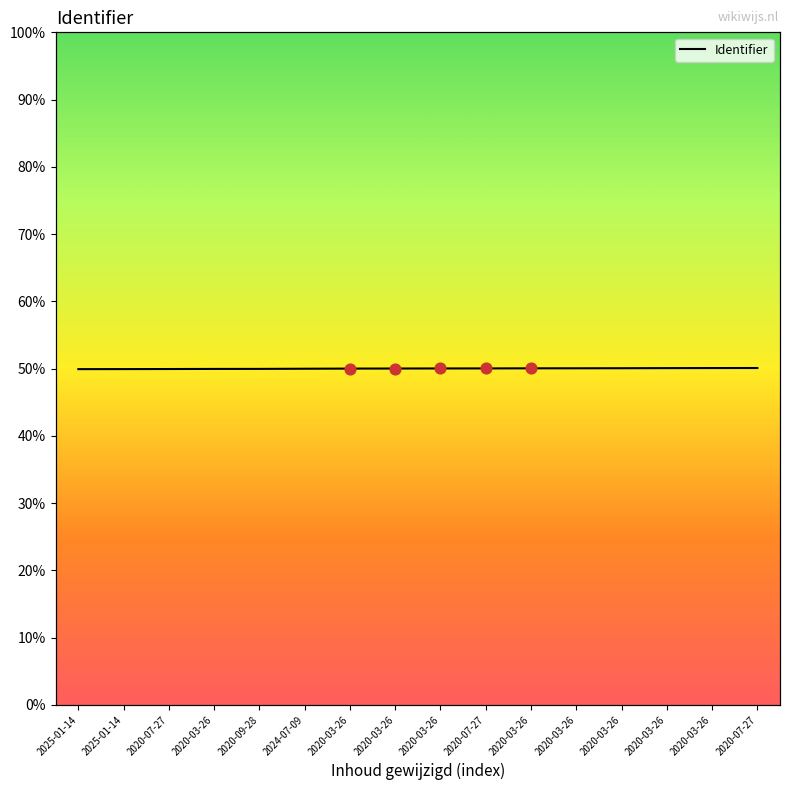

Approximately how many times larger is the value at 2020-07-27 compared to 2020-03-26?

1.0